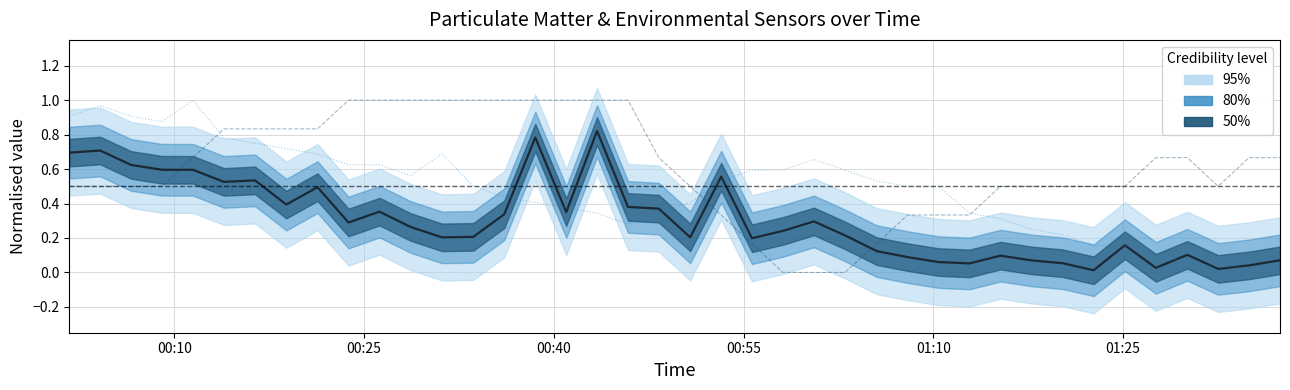

True or false: Temp (norm) and Humidity (norm) intersect in this chart.

True